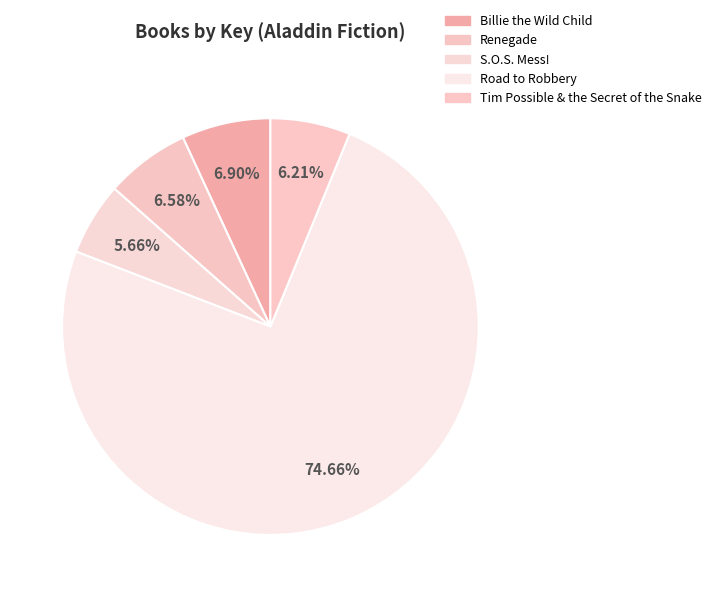

To the nearest percent, what is the combined percentage of Billie the Wild Child and Road to Robbery?

82%